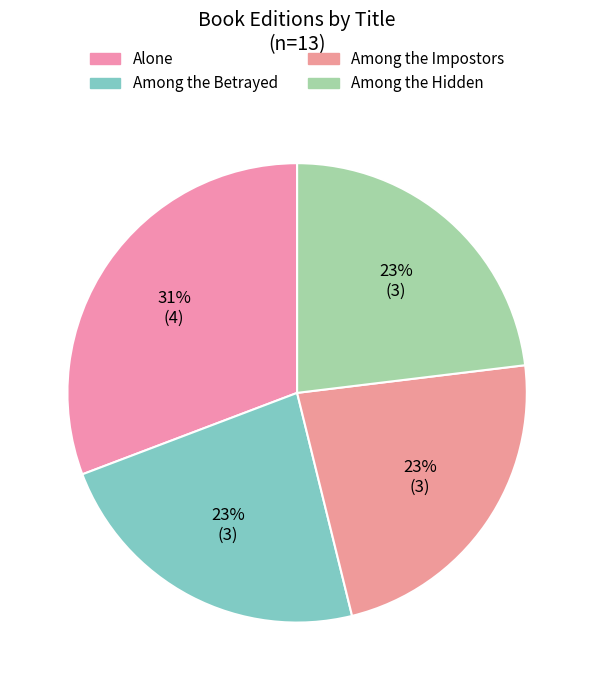

What percentage is the Among the Betrayed slice, to the nearest percent?

23%